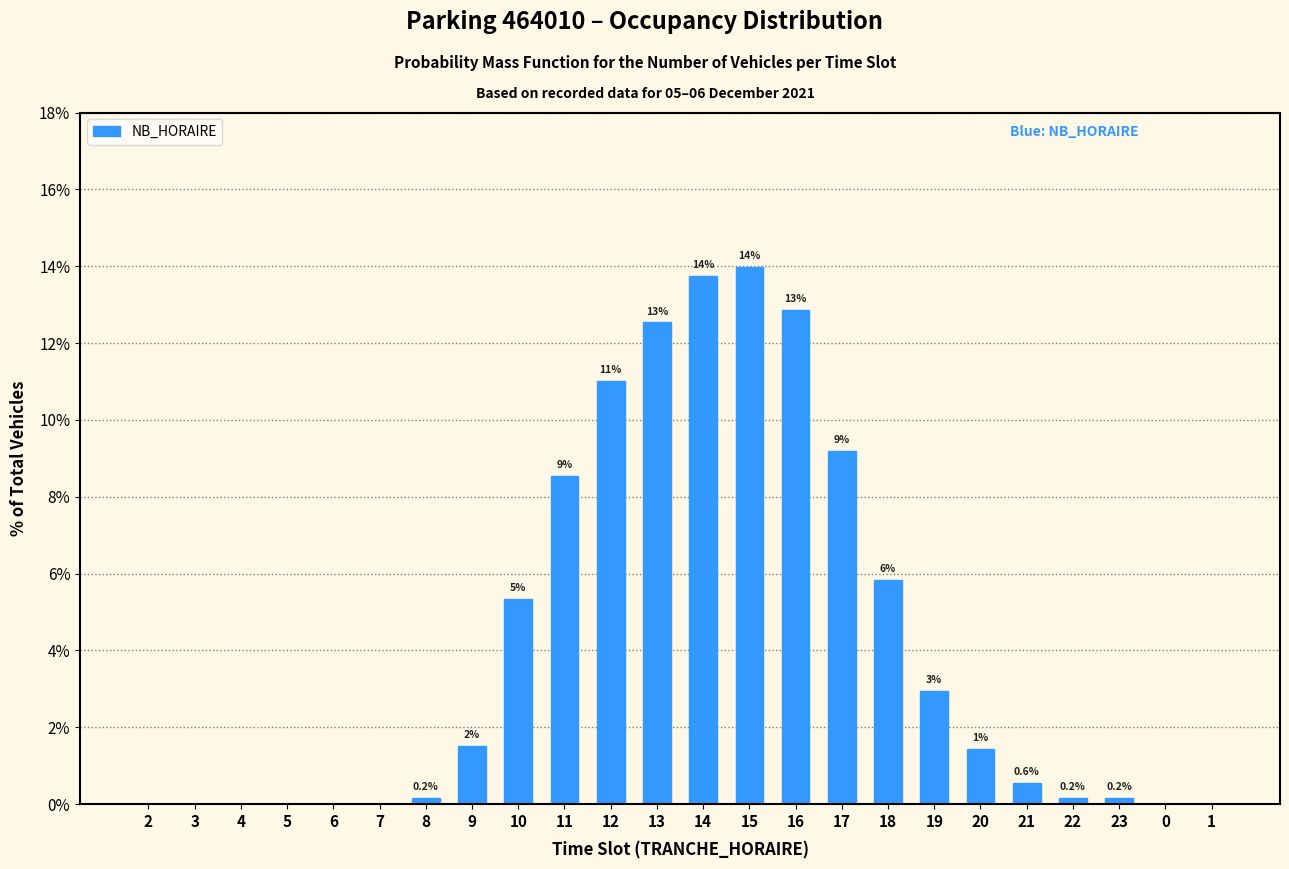

What is the maximum value shown in the chart?

14.0